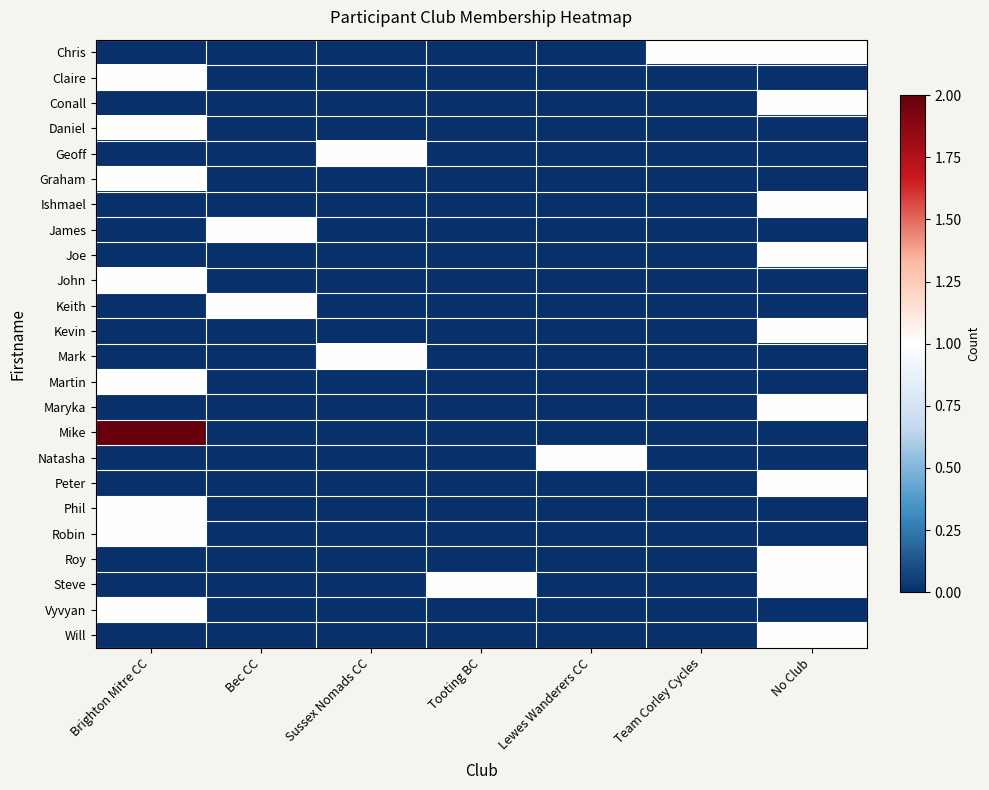

Between Brighton Mitre CC and Lewes Wanderers CC, which is larger?

Brighton Mitre CC